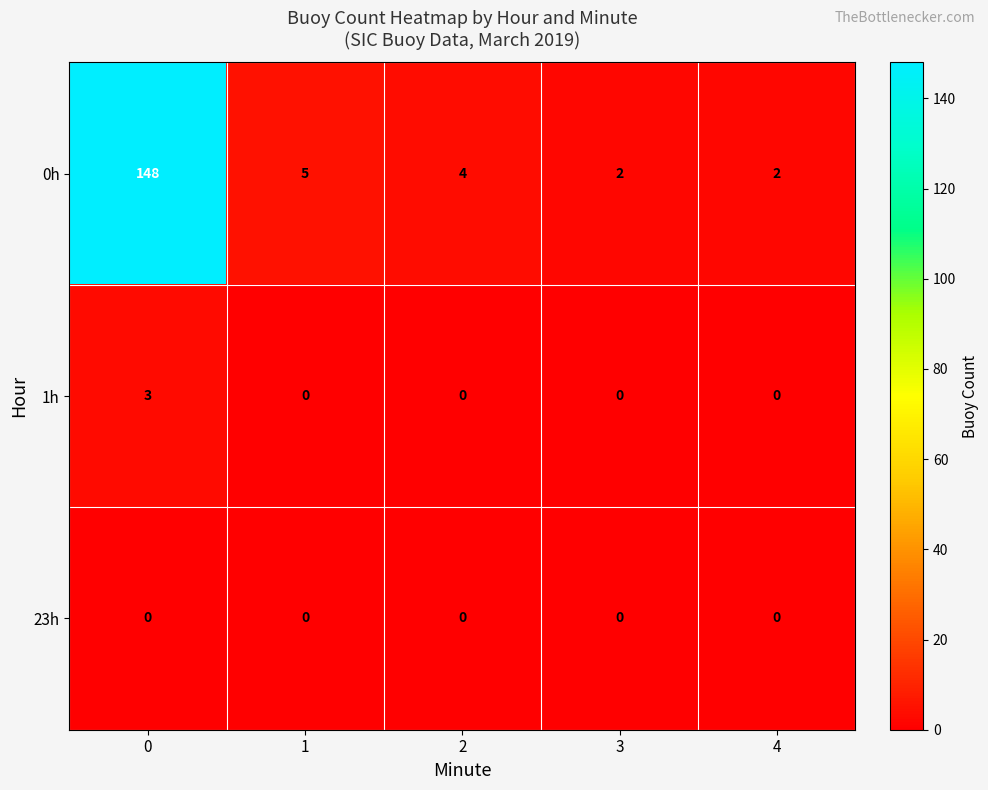

What is the sum of all 0h values?

161